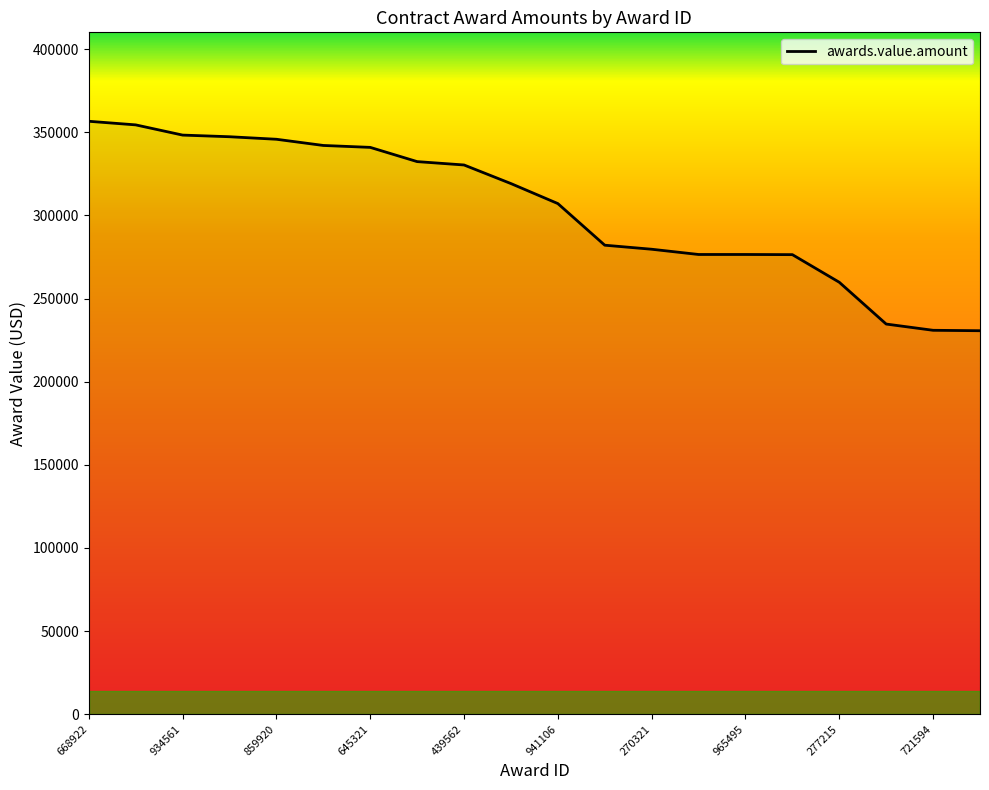

What is the minimum value shown in the chart?

230634.9